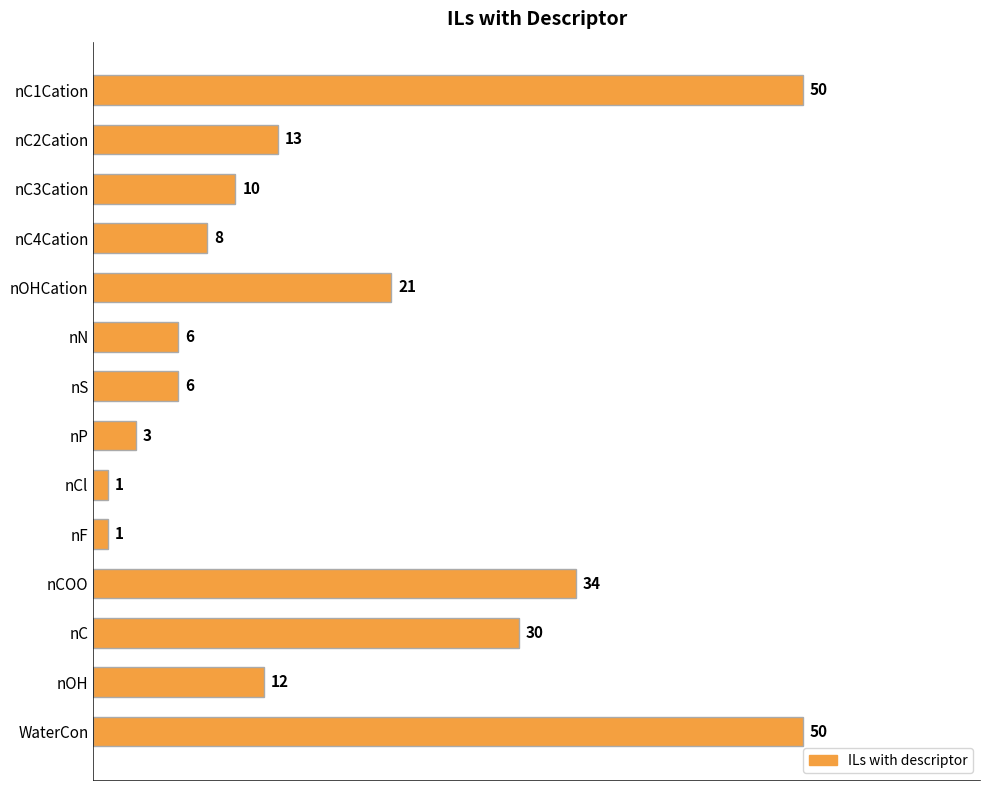

What is the approximate value at nCOO, to the nearest 10?

30